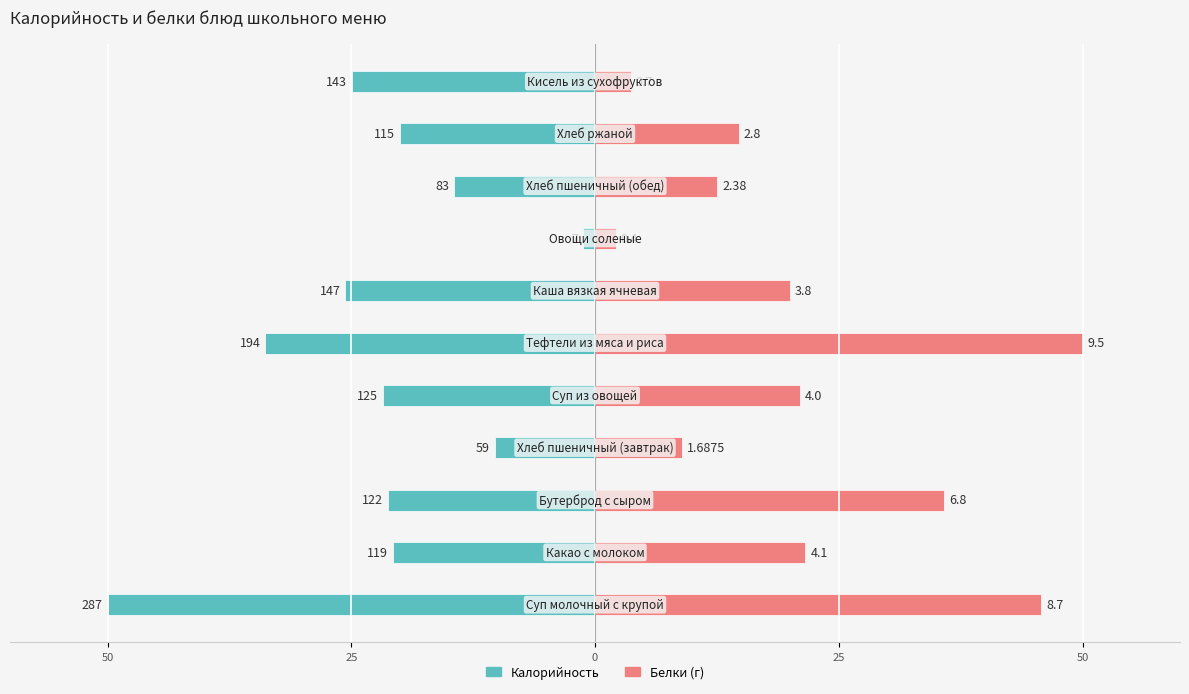

True or false: Калорийность has a value of -4.7 at 8.

False